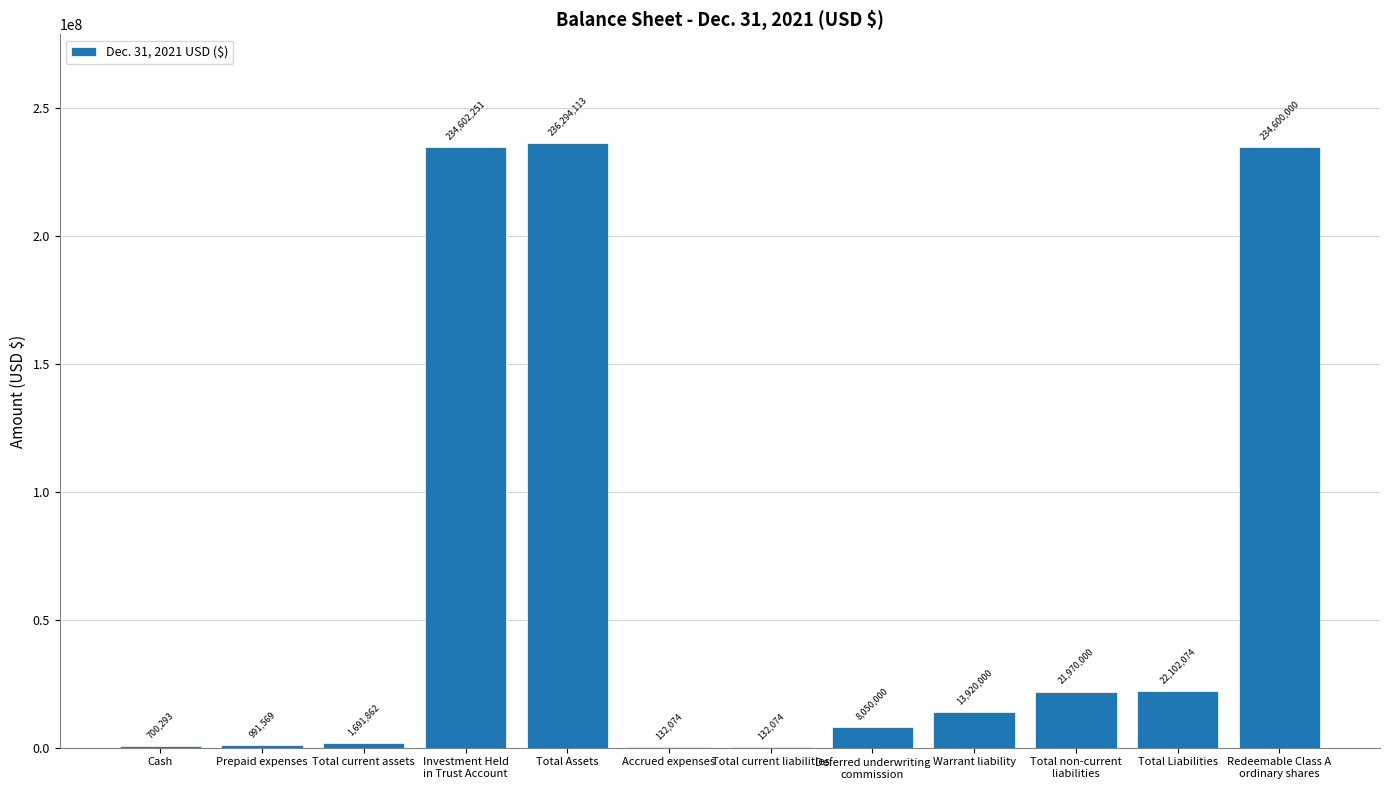

The chart shows a value of 132074 at Accrued expenses. True or false?

True